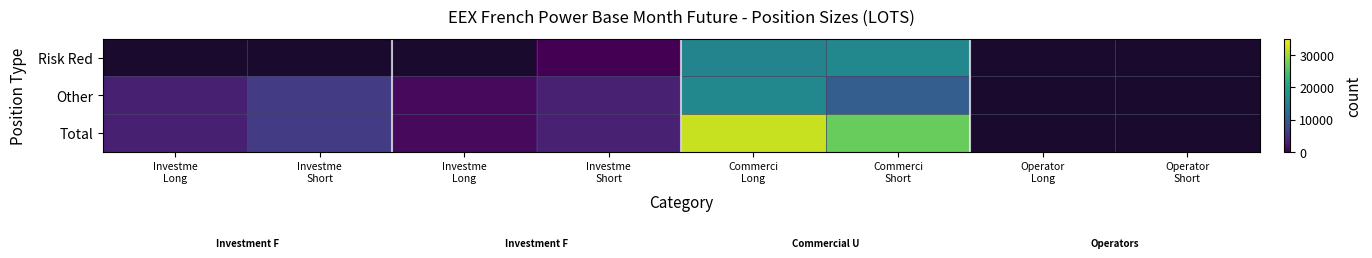

Rank the series by their maximum value, from lowest to highest.

Other, Risk Red, Total